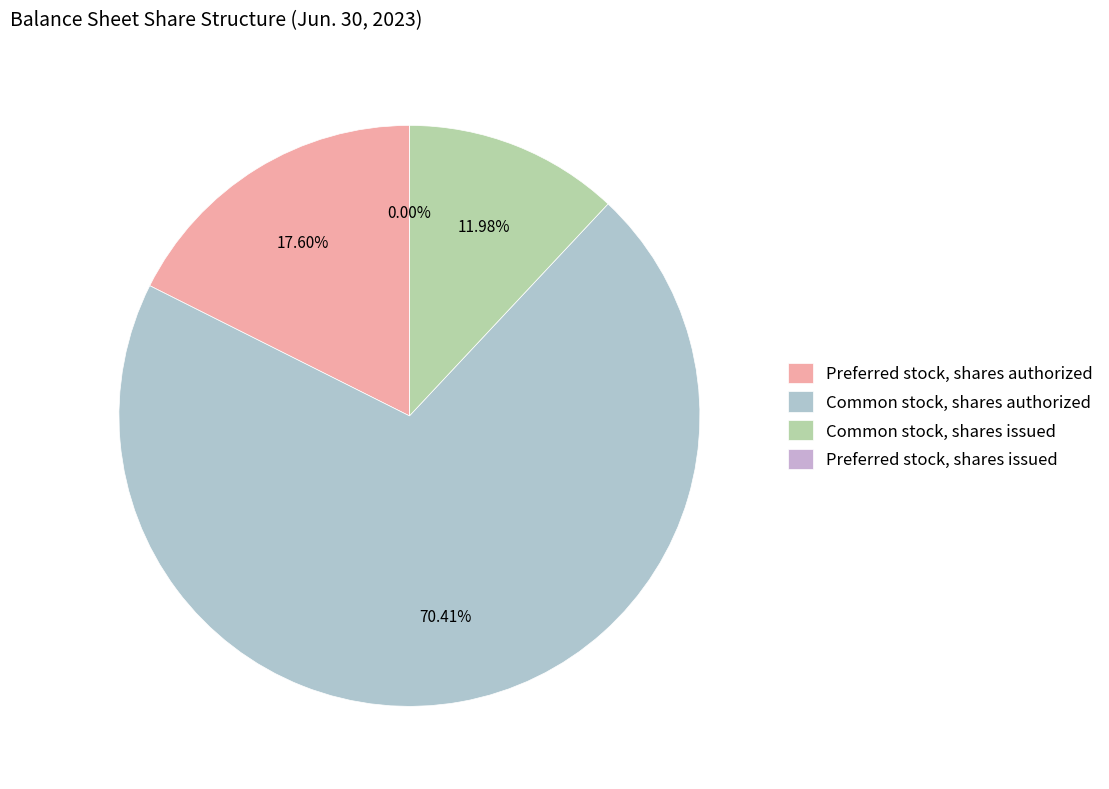

The Common stock, shares issued slice represents 12% of the pie. True or false?

True